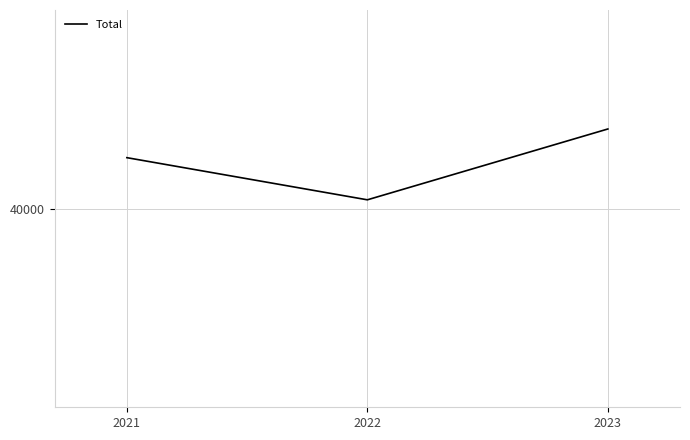

What is the value of the 3rd point from the left?

42005